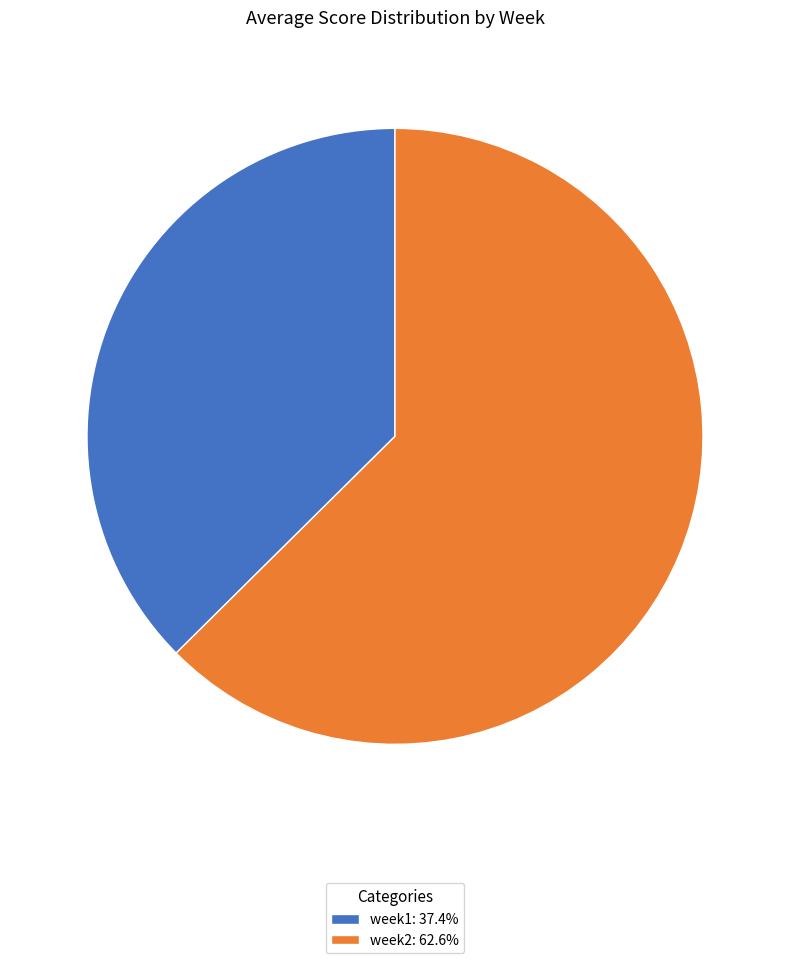

Rank the categories by value from lowest to highest.

week1, week2